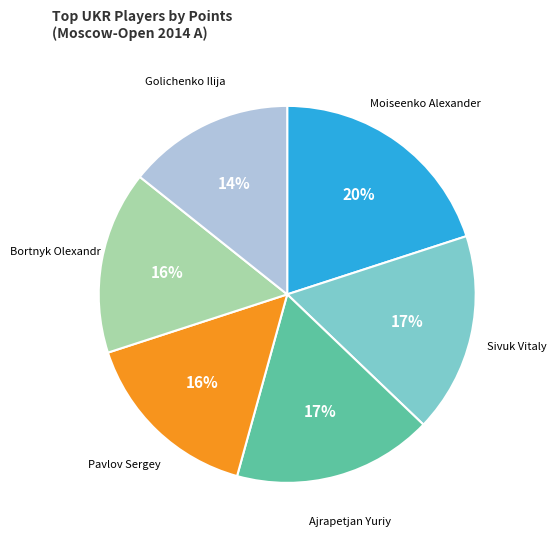

Is there a majority slice in this chart?

No